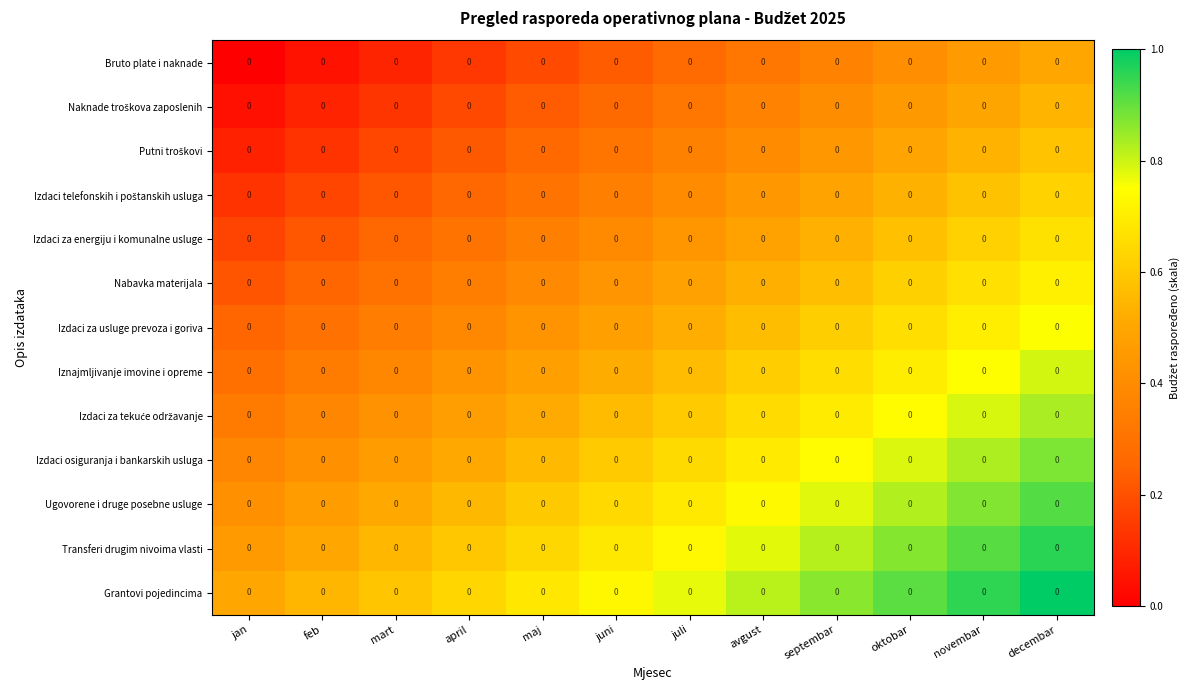

List the labels in order of Bruto plate i naknade value, smallest first.

jan, feb, mart, april, maj, juni, juli, avgust, septembar, oktobar, novembar, decembar